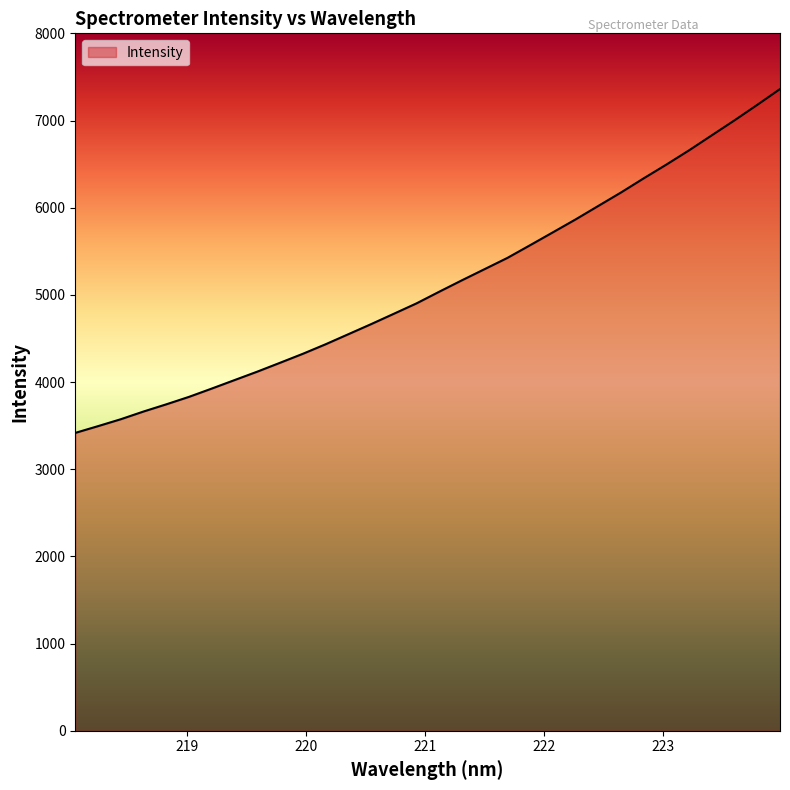

What is the maximum value shown in the chart?

7360.8